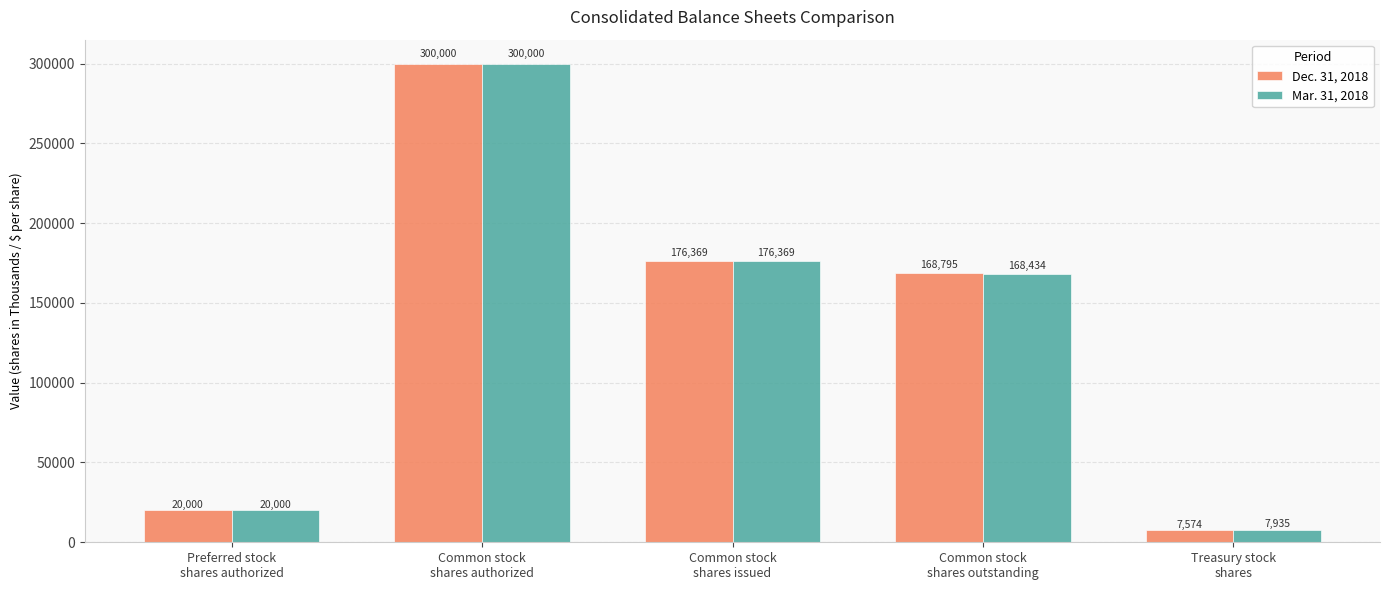

What is the average value of the Mar. 31, 2018 series?

134548